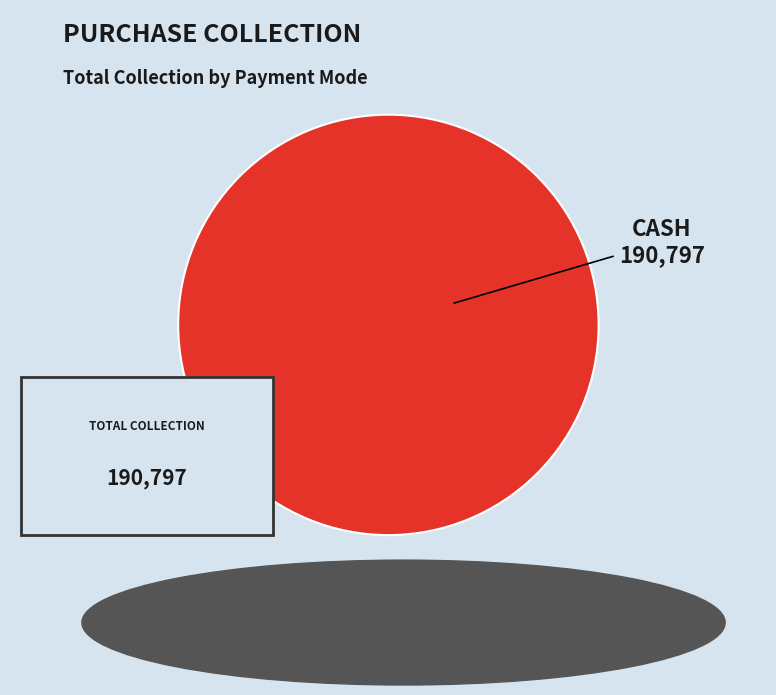

To the nearest percent, what is the combined percentage of Cash and Online?

100%